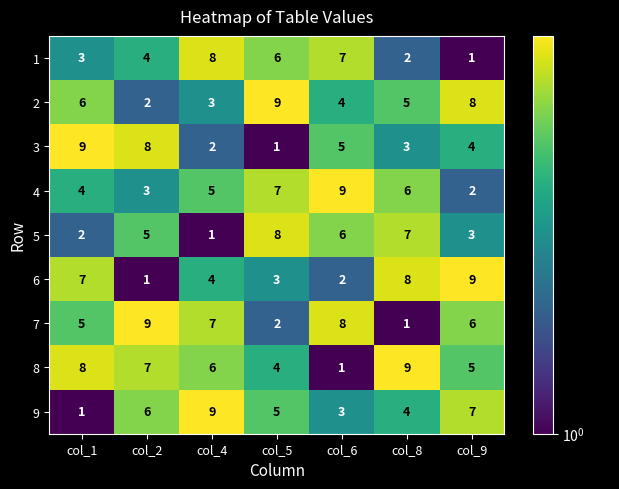

The 4 series shows 9 at col_8. True or false?

False